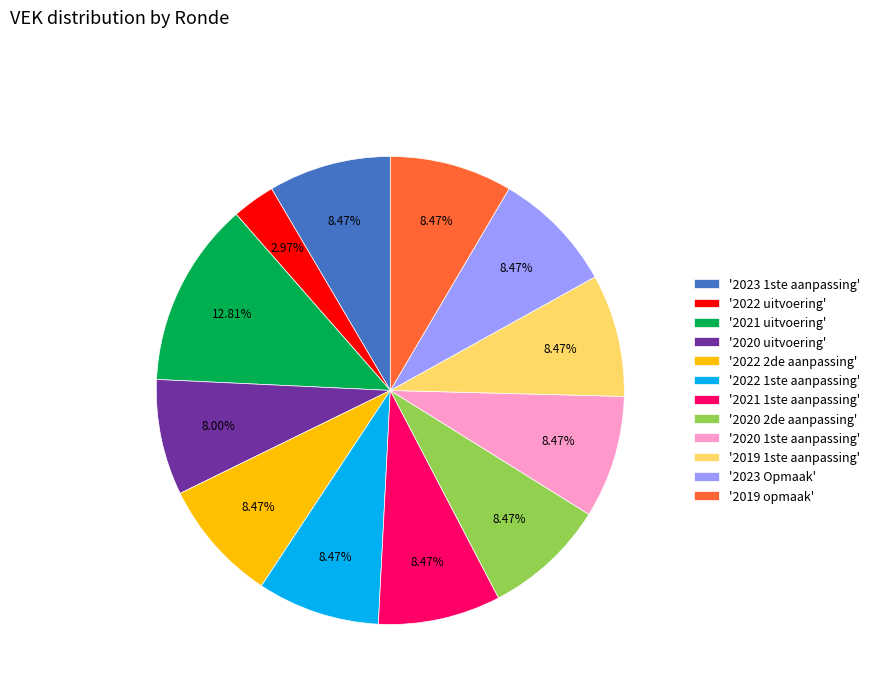

Is '2023 1ste aanpassing' the majority of the pie?

No